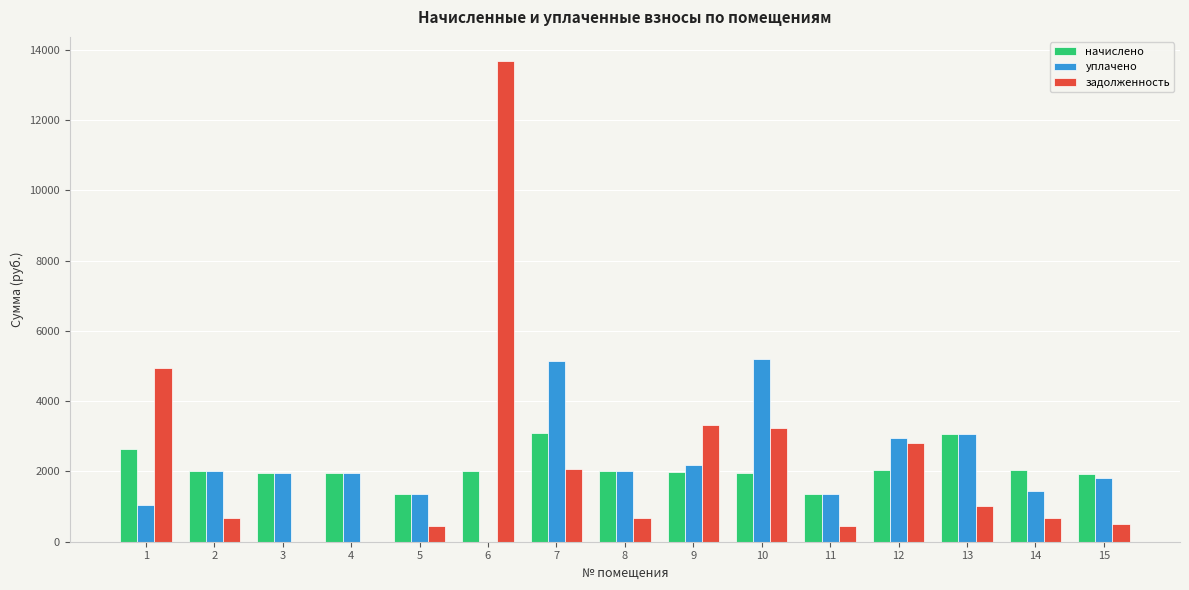

At which category is the sum across all series the highest?

6